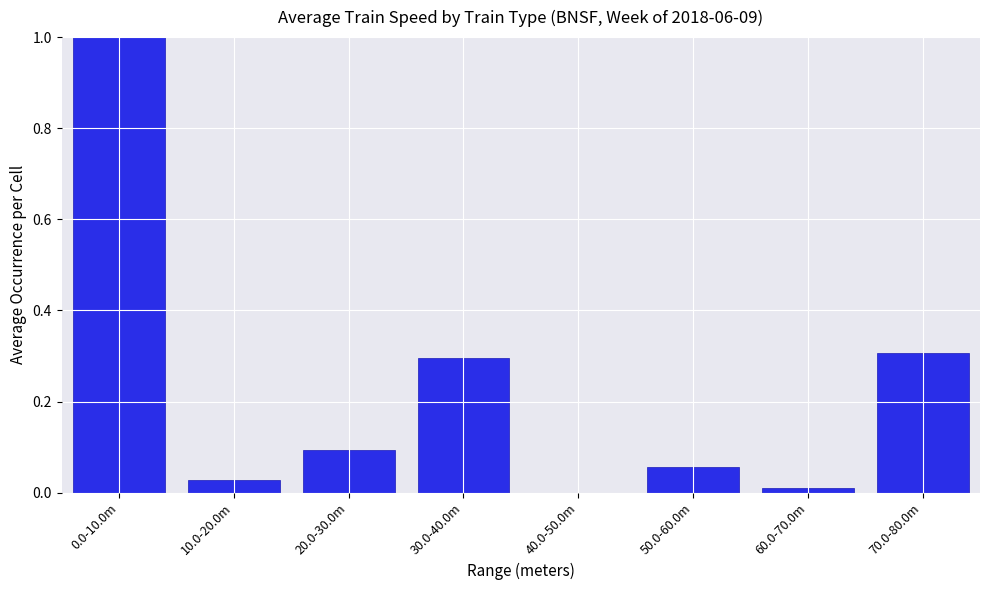

What is the sum of all values?

1.8